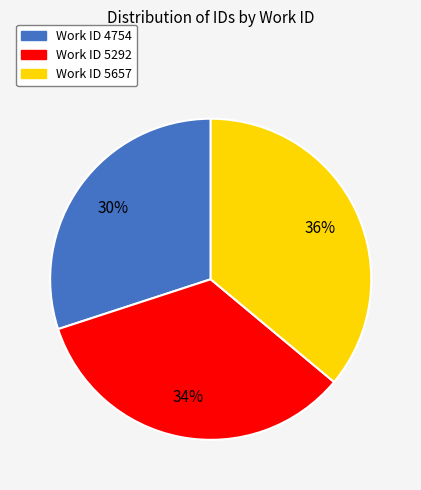

Is there a majority slice in this chart?

No